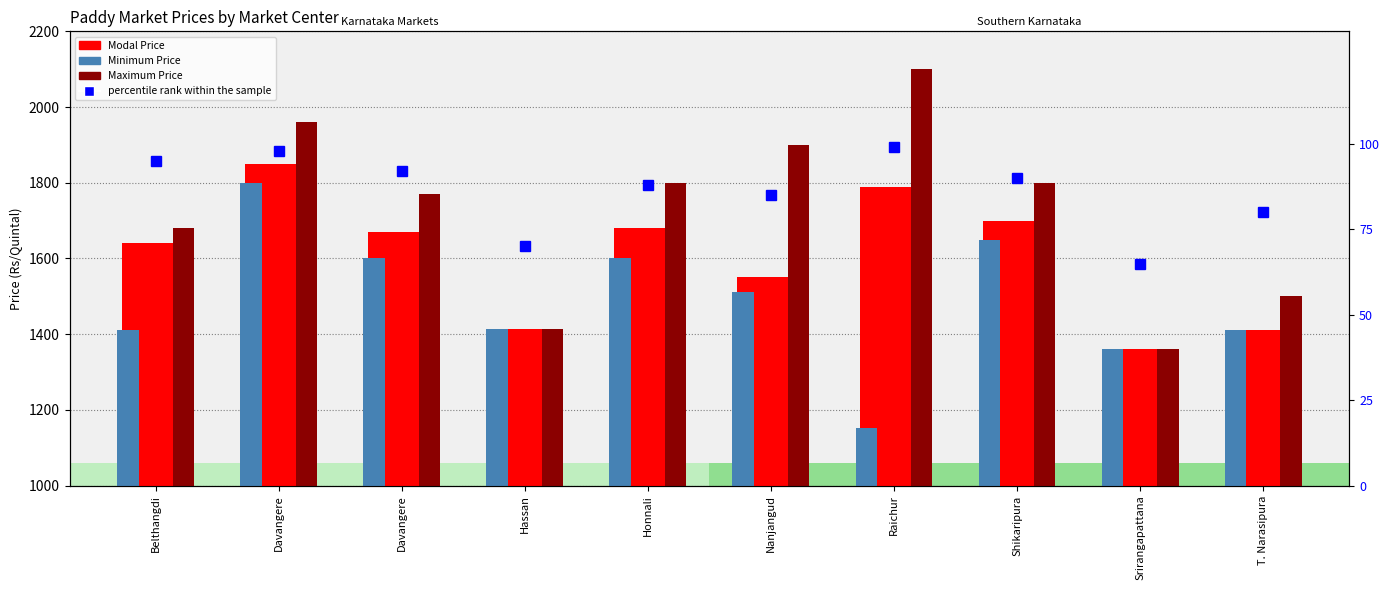

What is the label of the 3rd bar from the left?

Davangere